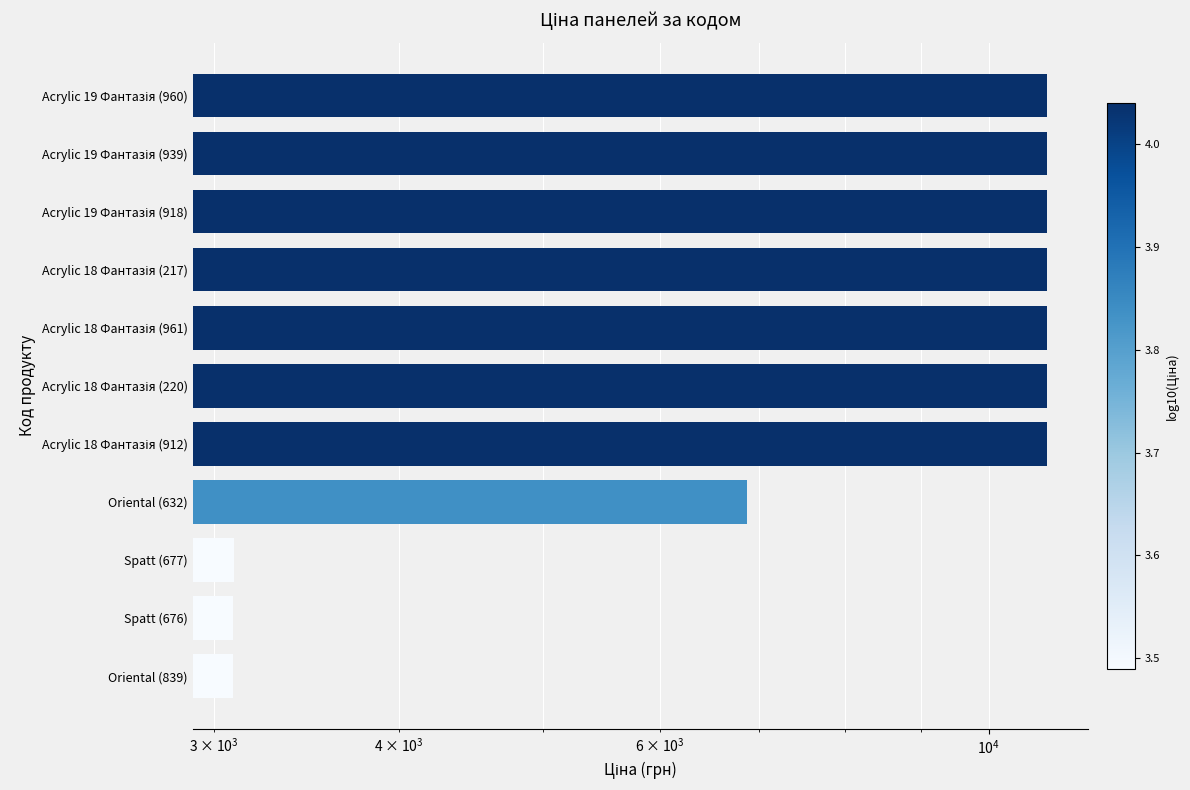

Is it true that the value at Acrylic 19 Фантазія (918) is 16090.6?

False